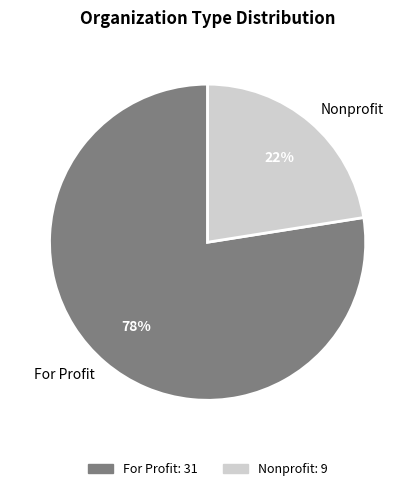

Does Nonprofit represent more than half of the total?

No